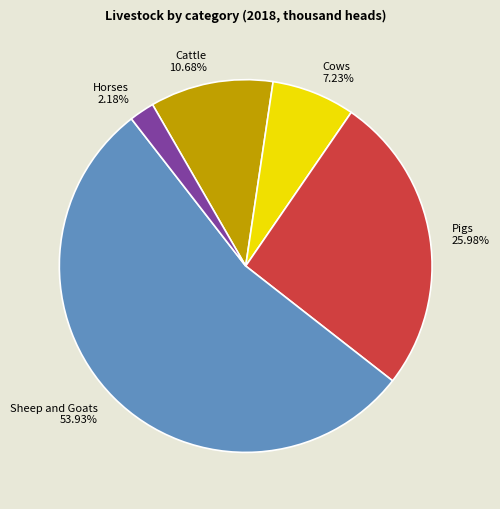

Is it true that Sheep and Goats is 41% of the pie?

False